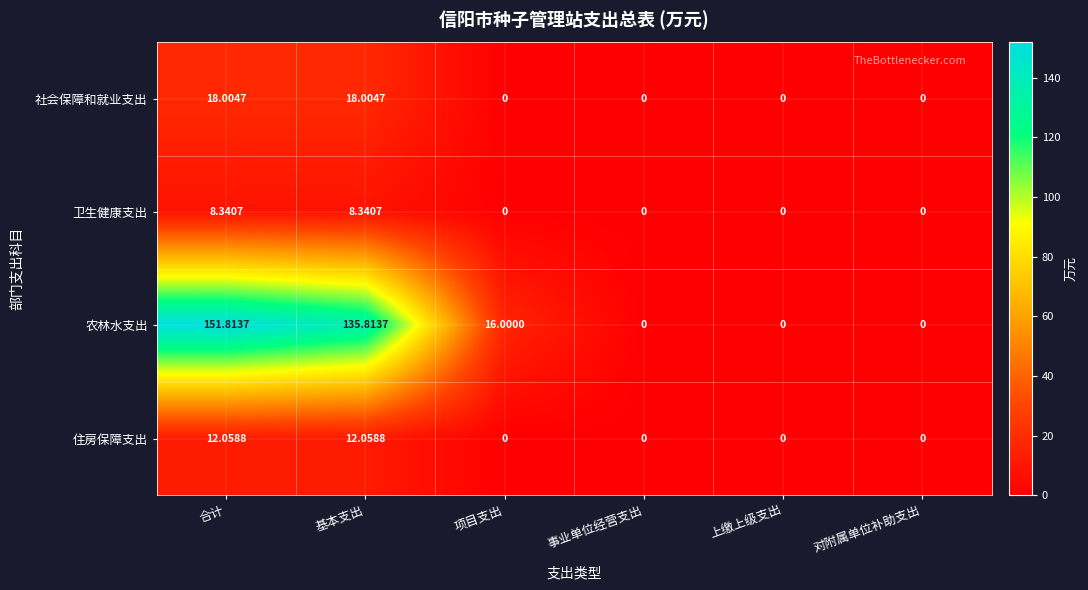

Rank the series by their maximum value, from highest to lowest.

农林水支出, 社会保障和就业支出, 住房保障支出, 卫生健康支出